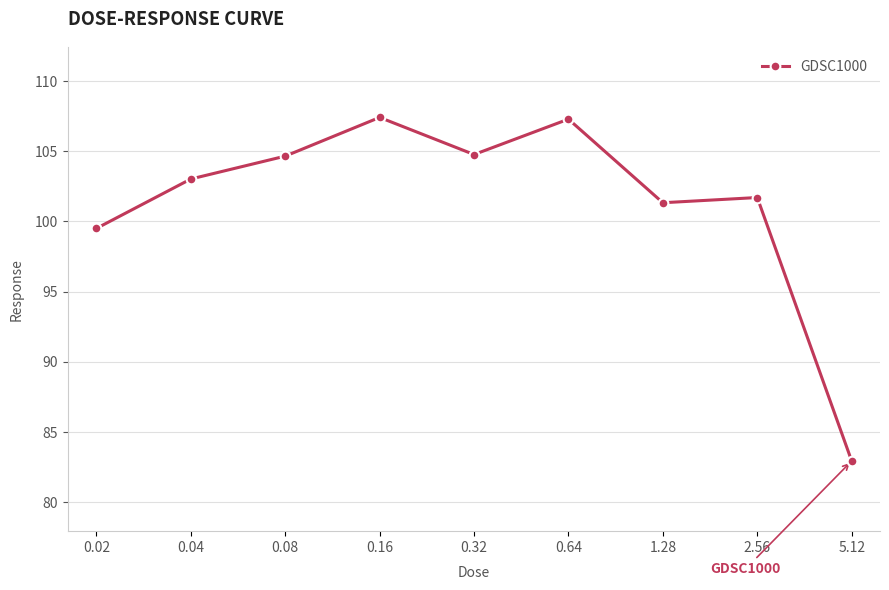

What is the difference between the maximum and minimum values?

24.5